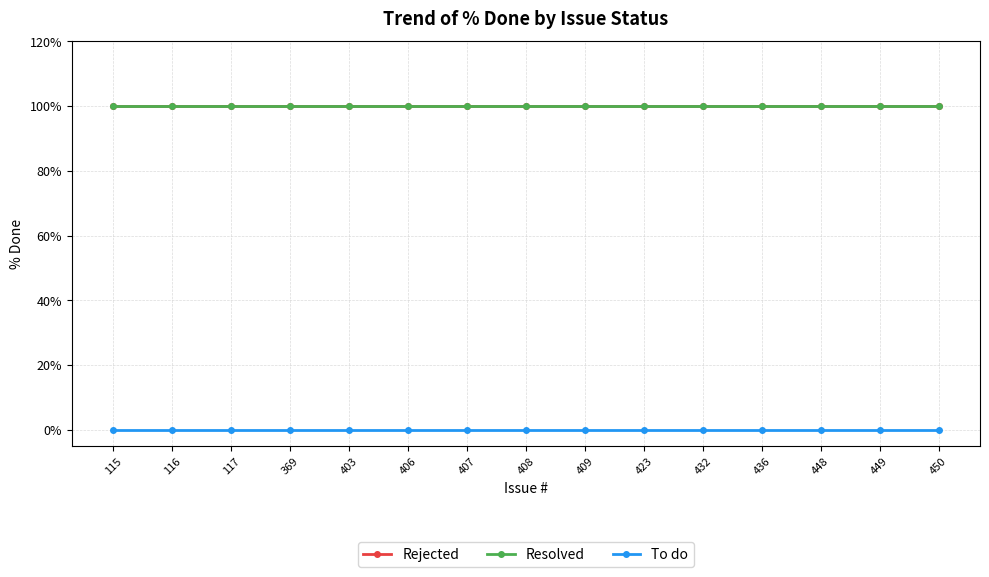

Which series changed the most between 116 and 407?

Rejected